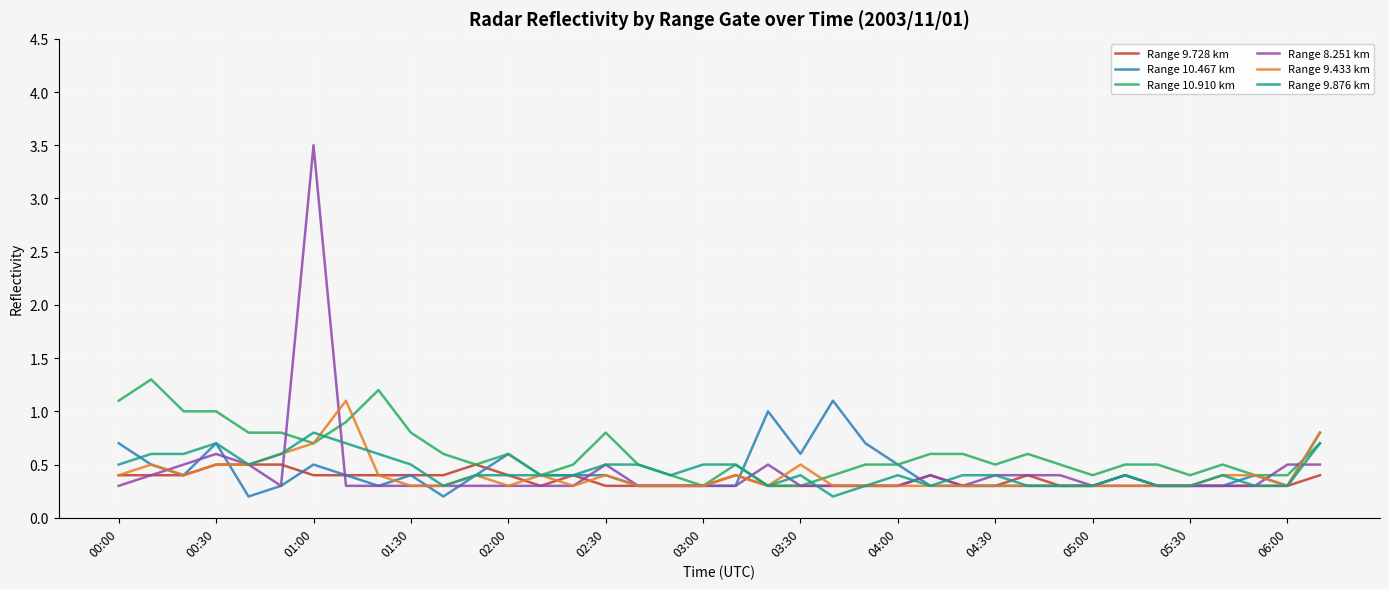

What is the minimum value for Range 10.910 km?

0.3